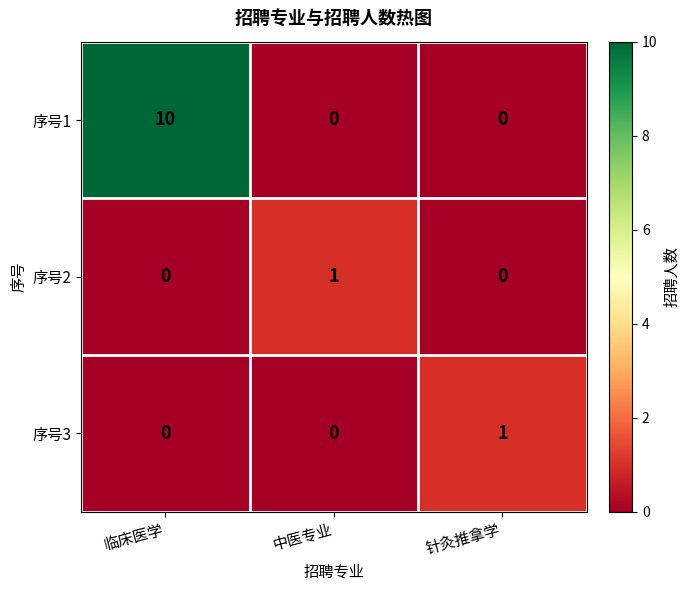

Which series has the largest total across all categories?

序号1